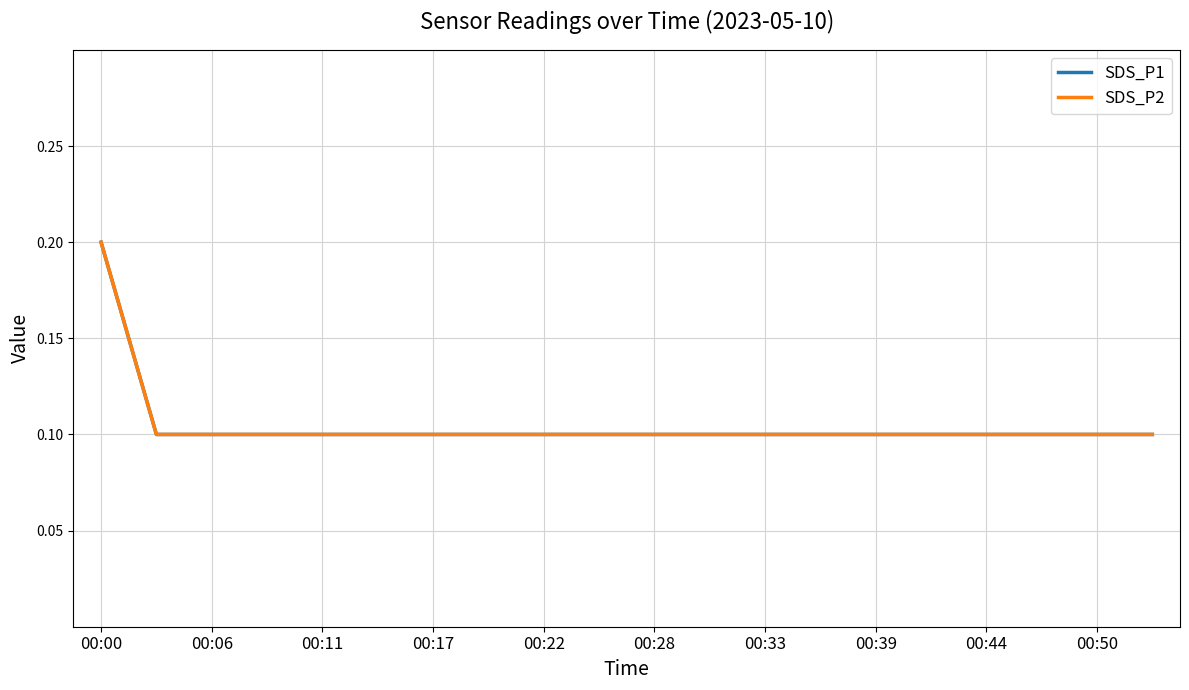

True or false: SDS_P2 has more than 1 points higher than both neighbors.

False